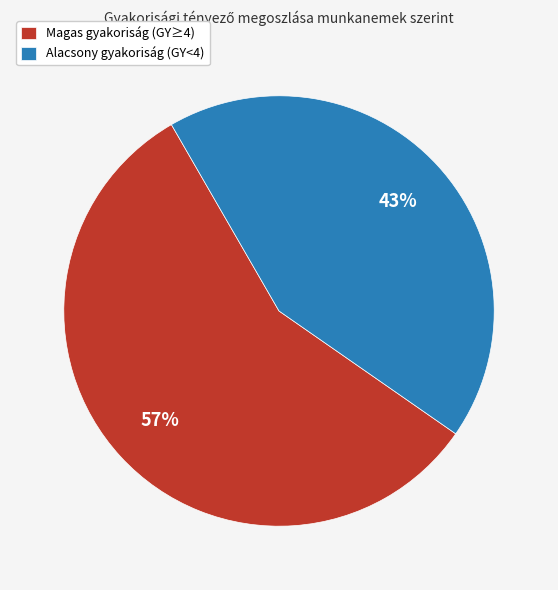

Which category accounts for the majority?

Magas gyakoriság (GY≥4)